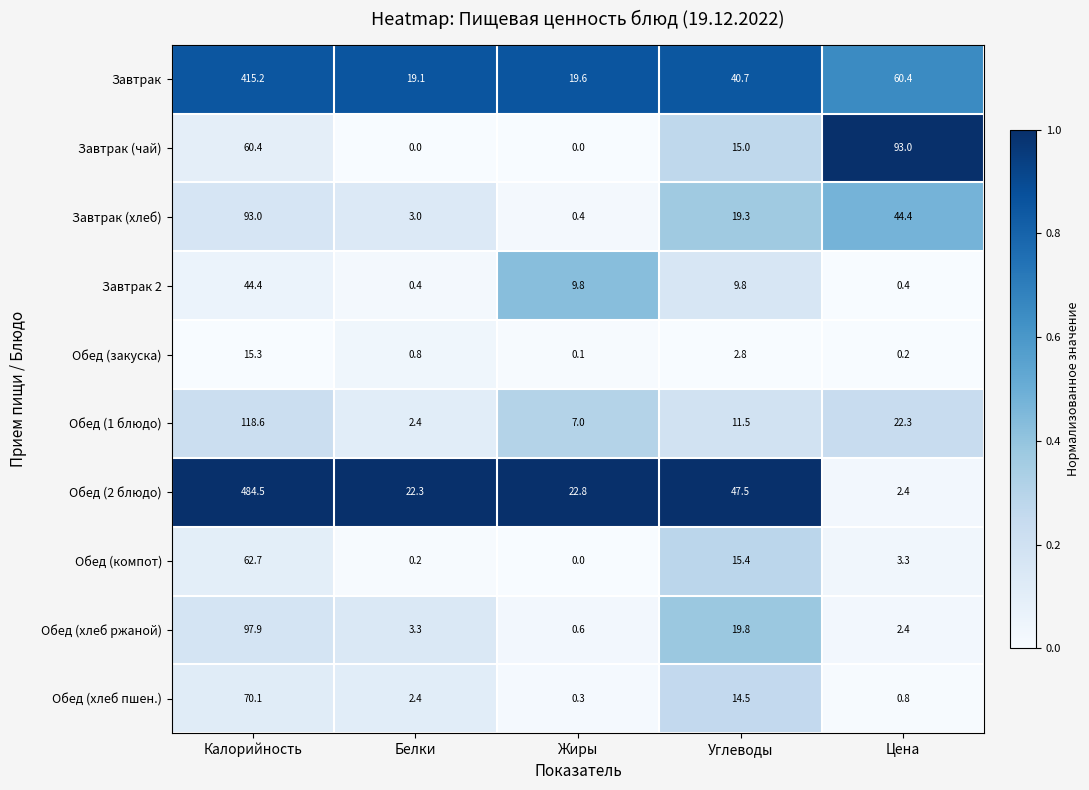

Rank the series at Углеводы from highest to lowest value.

Обед (2 блюдо), Завтрак, Обед (хлеб ржаной), Завтрак (хлеб), Обед (компот), Завтрак (чай), Обед (хлеб пшен.), Обед (1 блюдо), Завтрак 2, Обед (закуска)